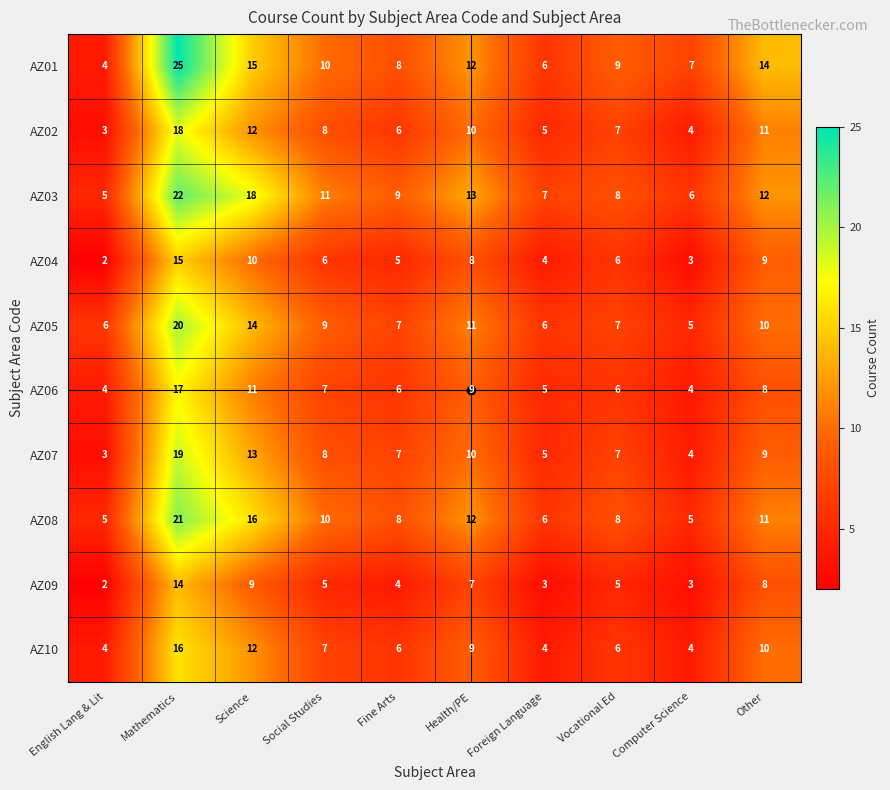

The value of AZ07 at Mathematics is 19. True or false?

True